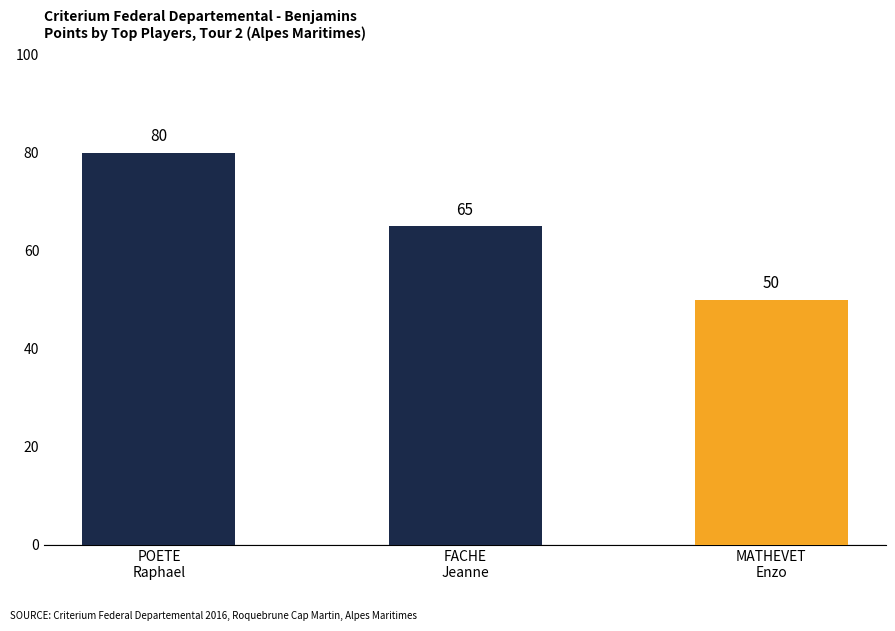

Does the chart contain any negative values?

No